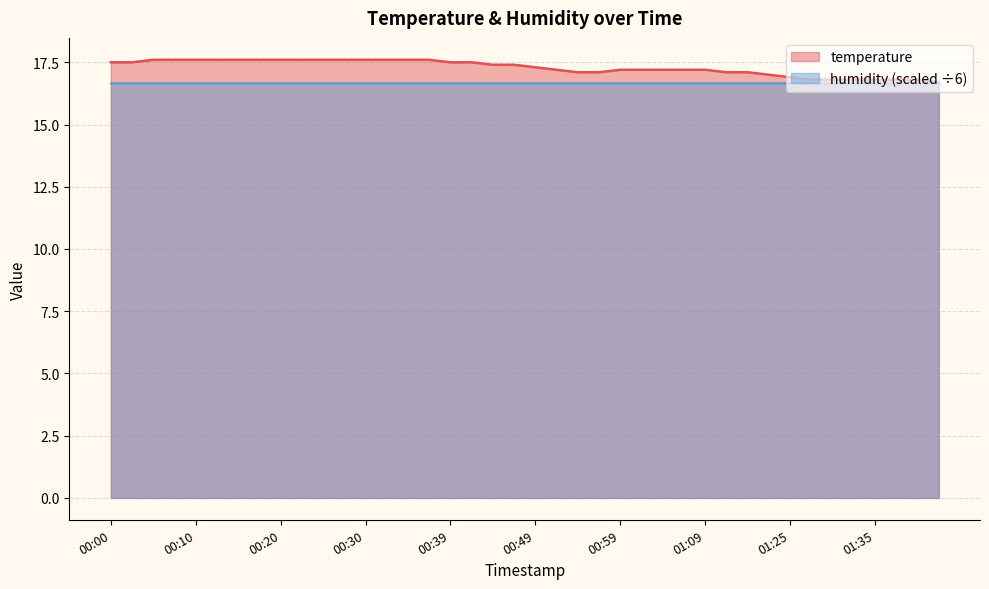

Read the value at 01:06.

17.2